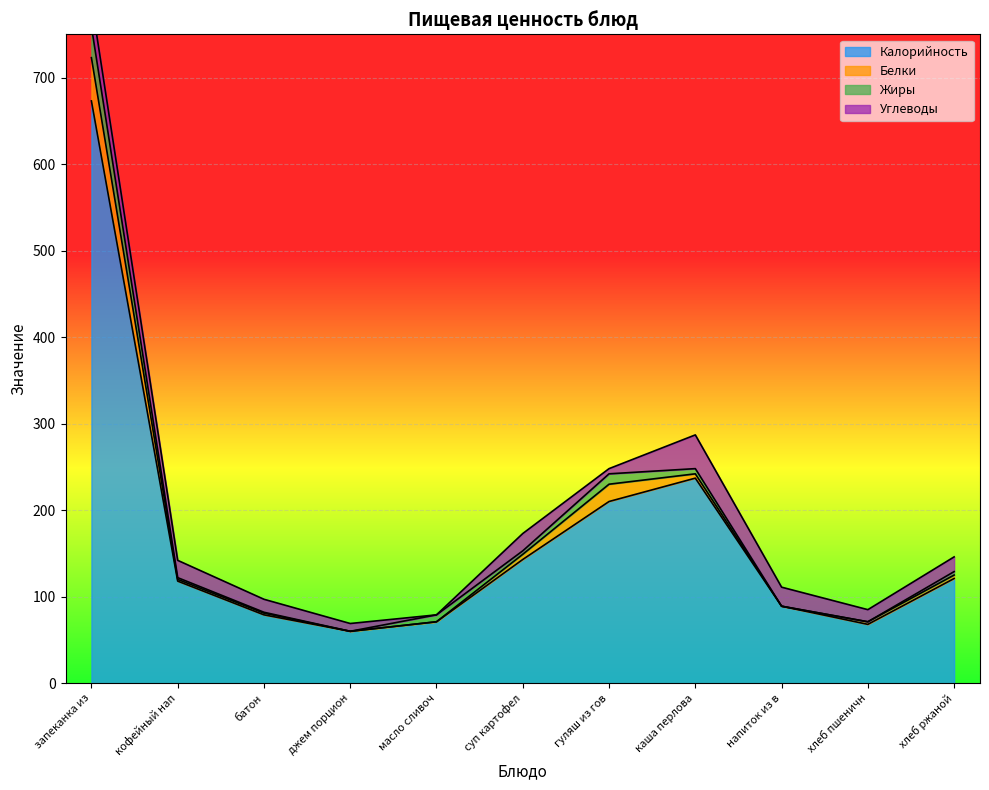

At which category does Жиры reach its first local peak?

масло сливочное